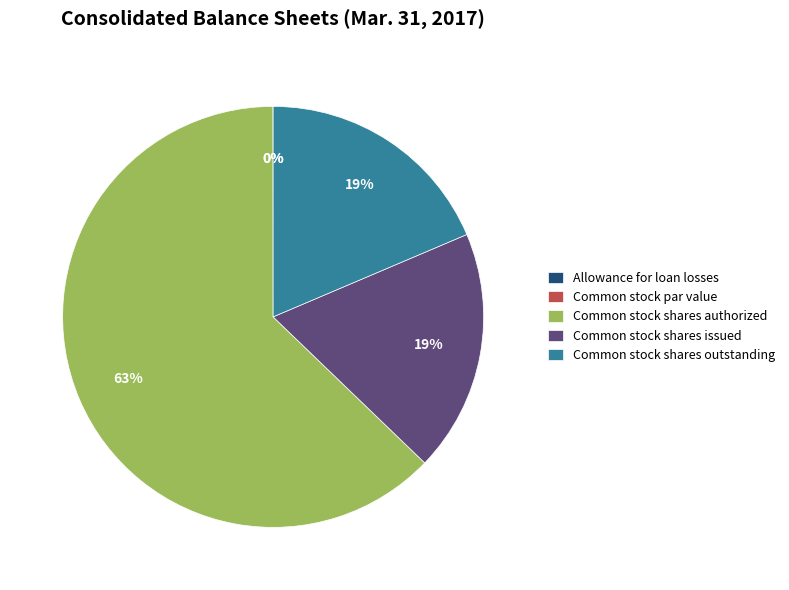

What is the largest slice in the pie chart?

Common stock shares authorized